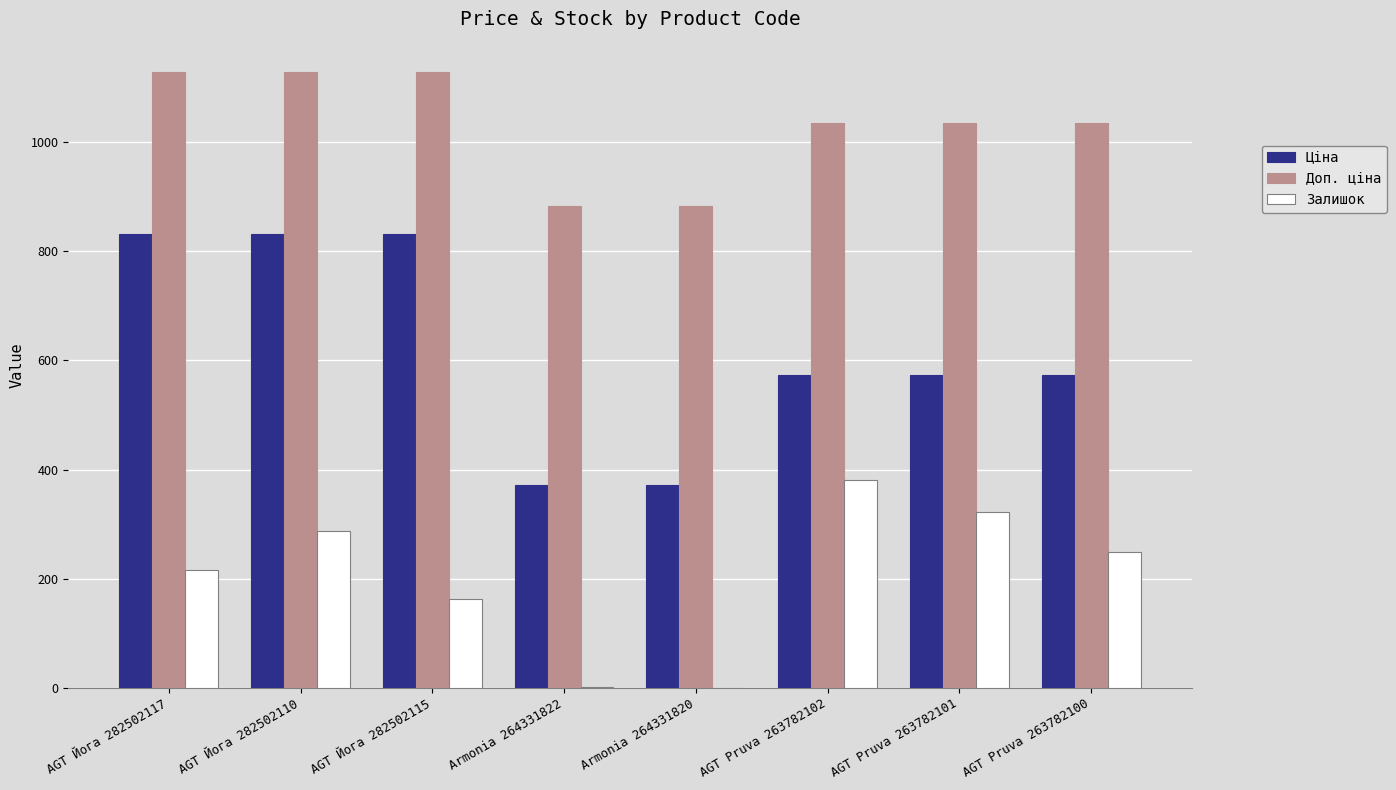

True or false: Ціна has a value of 448.3 at AGT Йога 282502115.

False